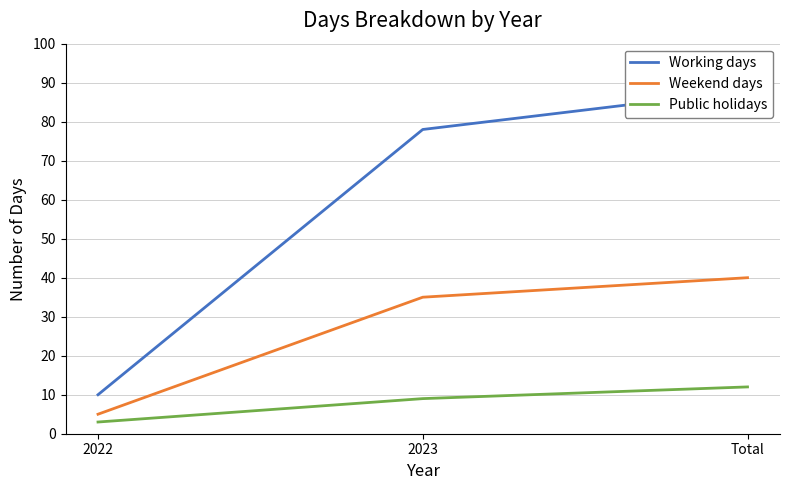

What is the value of the Public holidays point at the 1st from the left?

3